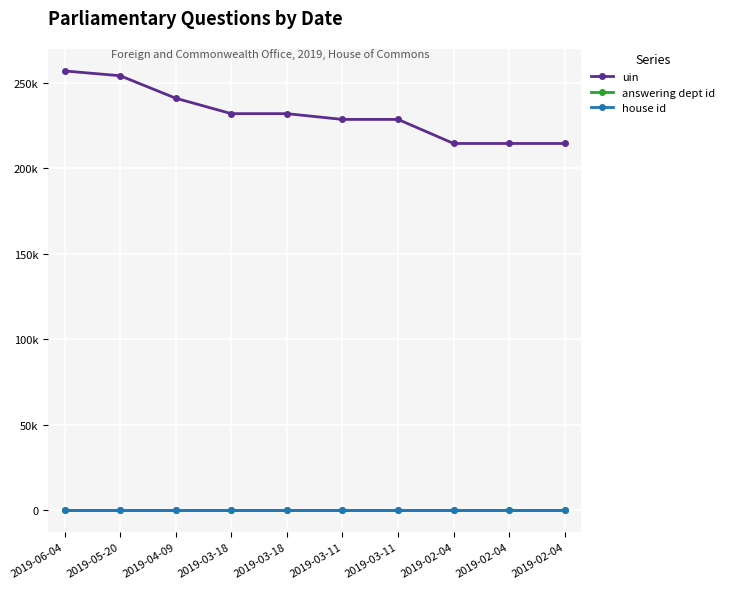

What is the sum of all uin values?

2316954